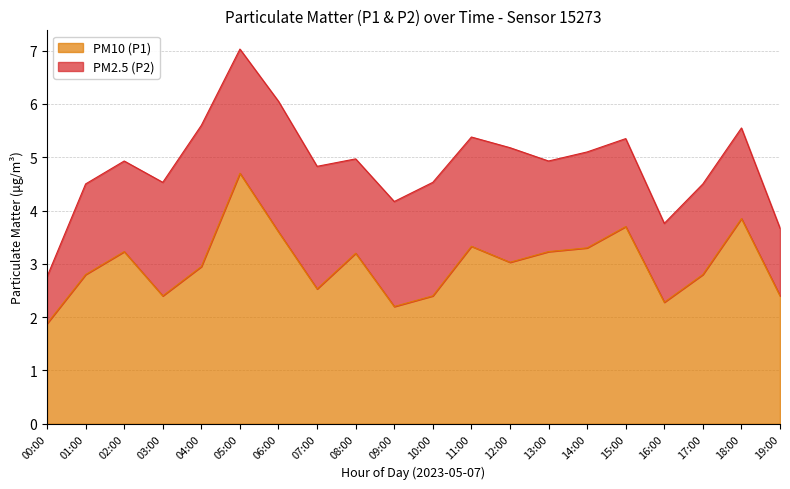

What position from the left is 11:00?

12